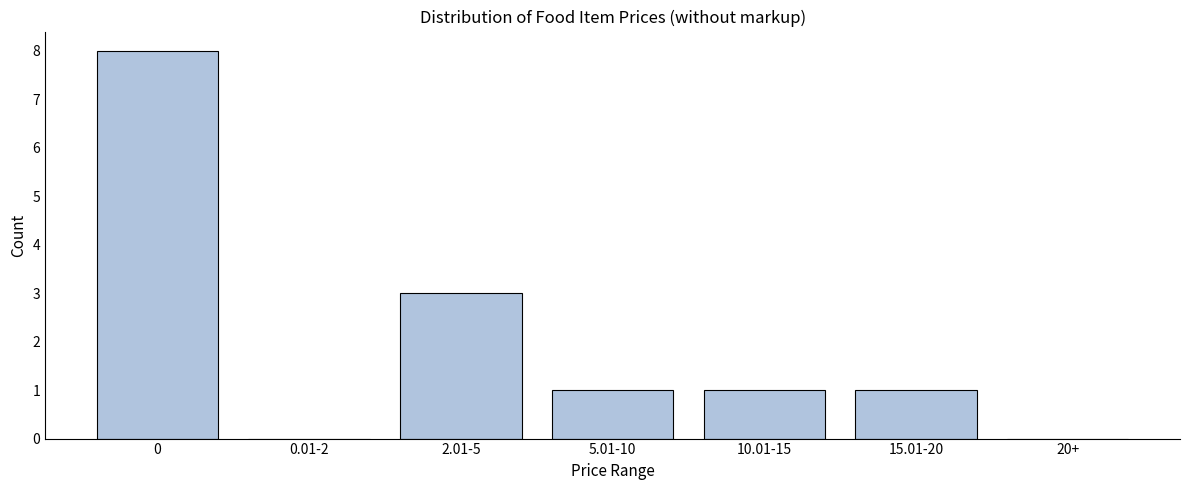

Reading right to left, transcribe all the data shown in this chart.

20+=0	15.01-20=1	10.01-15=1	5.01-10=1	2.01-5=3	0.01-2=0	0=8